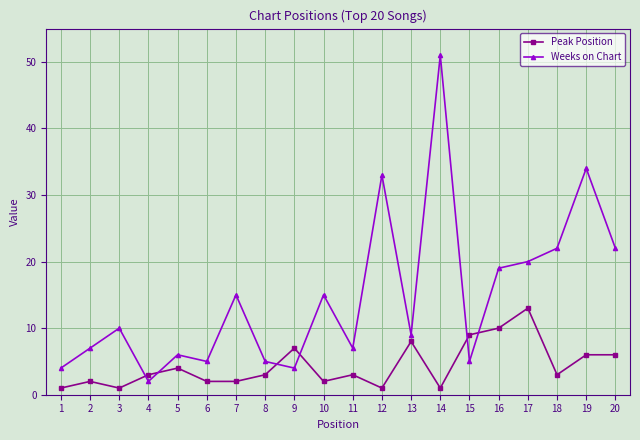

What is the value of the Peak Position point at the 16th from the left?

10